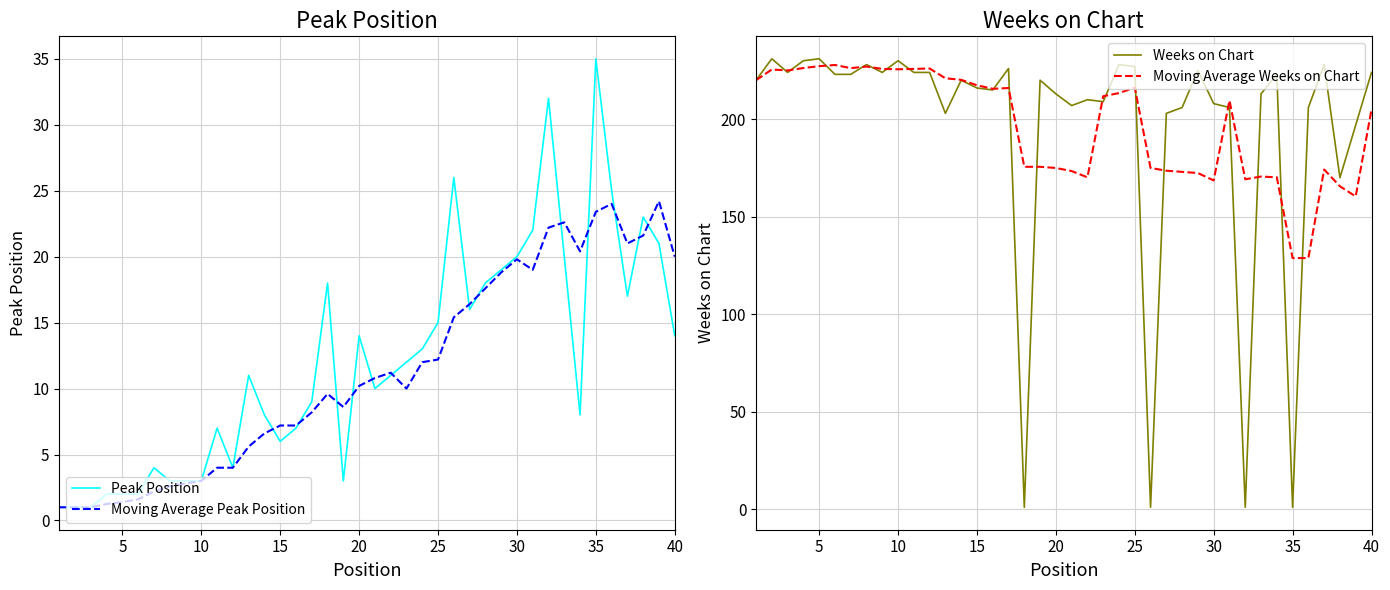

What is the lowest value of the Moving Average Peak Position series?

1.0